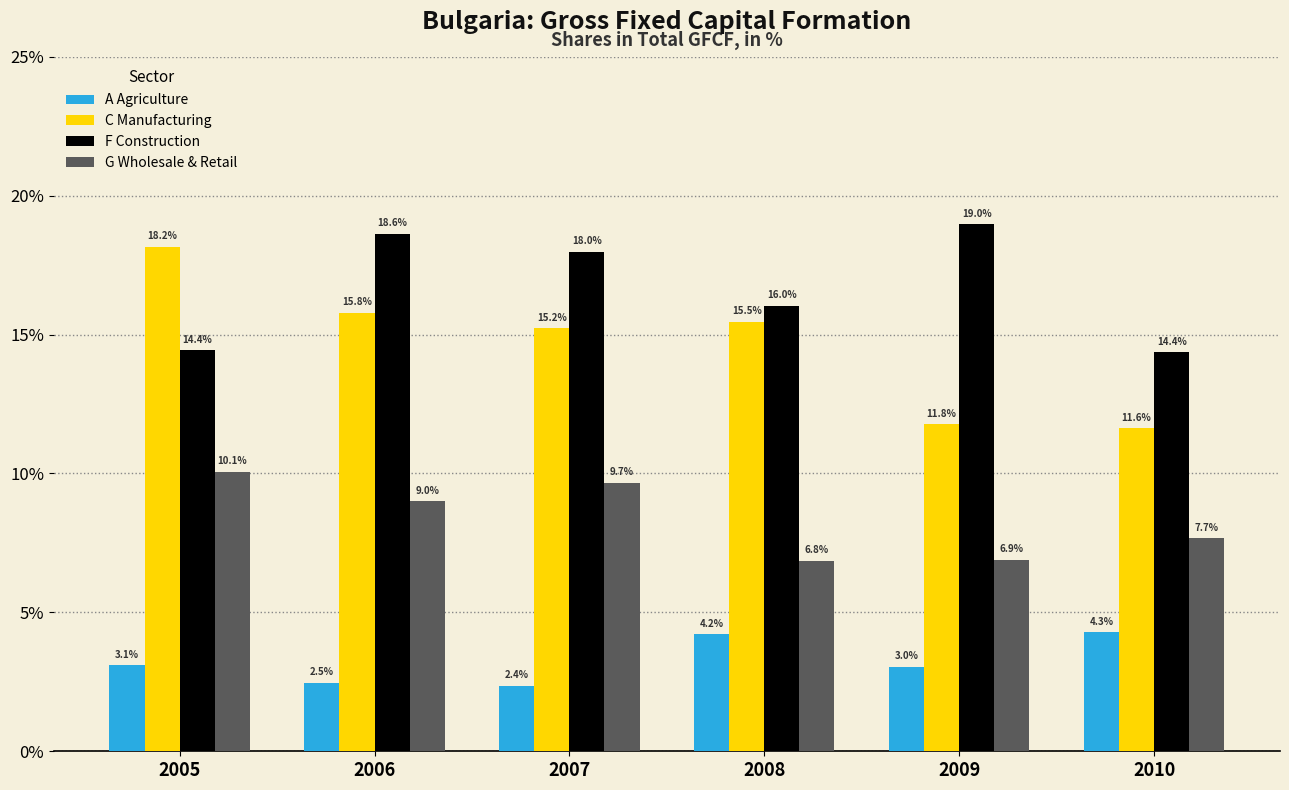

True or false: A Agriculture has a value of 4.8 at 2009.

False